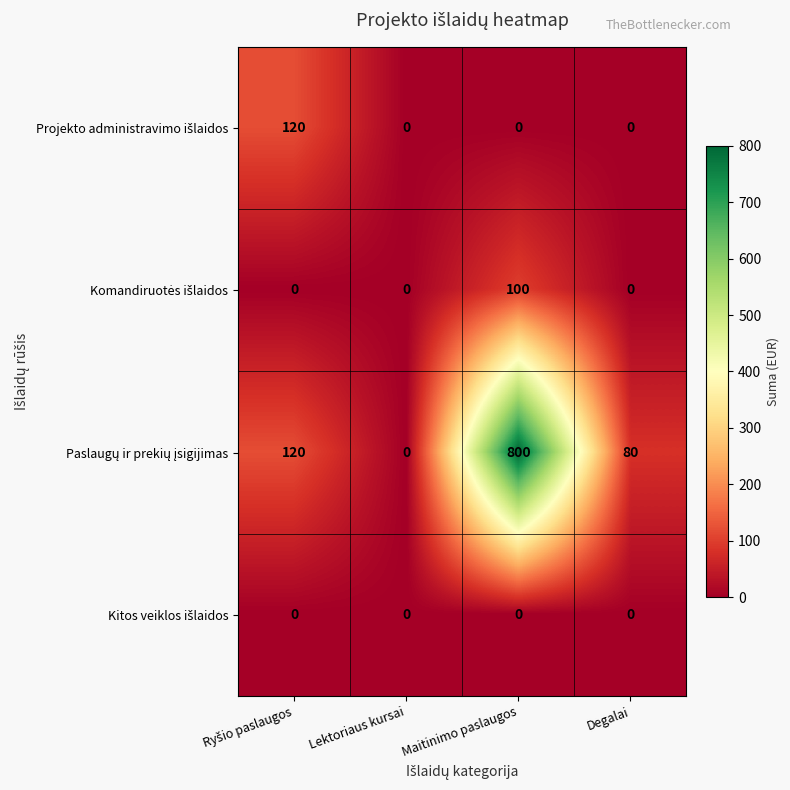

At which category is the sum across all series the highest?

Maitinimo paslaugos